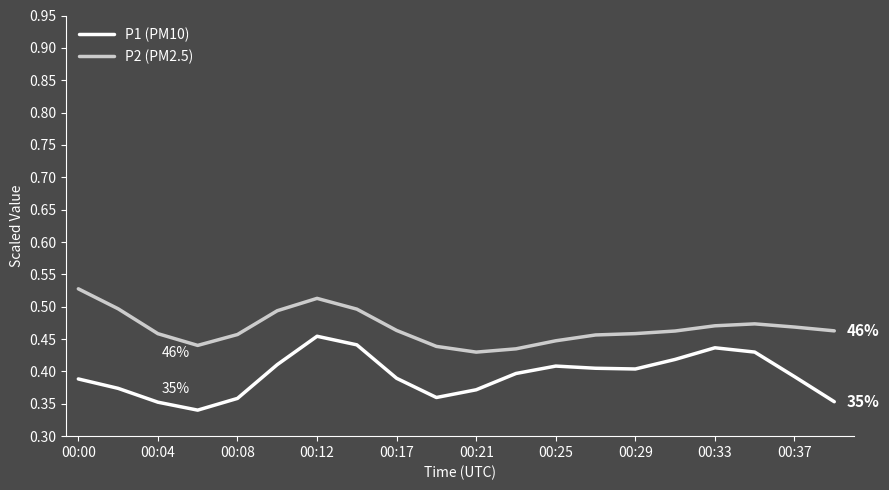

Rank the series by their average value, from lowest to highest.

P1 (PM10), P2 (PM2.5)